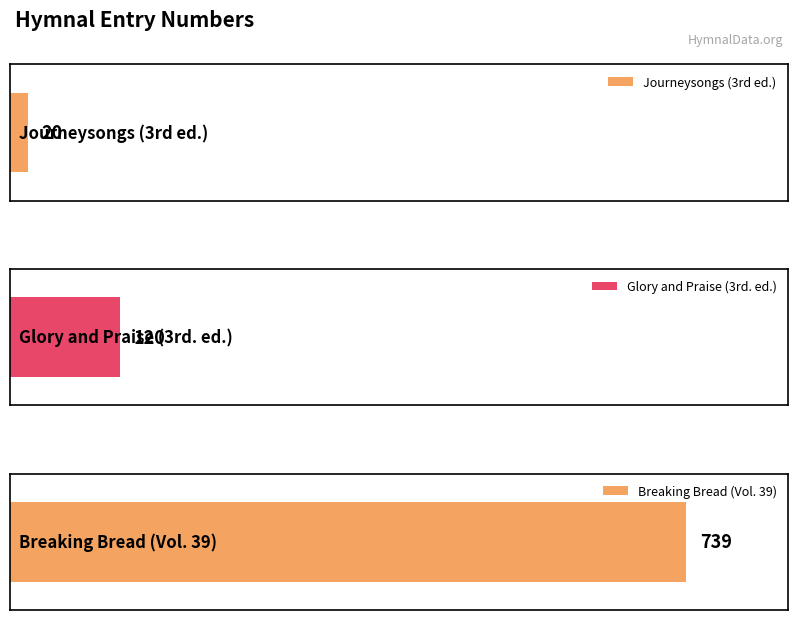

Does the chart contain stacked bars?

No